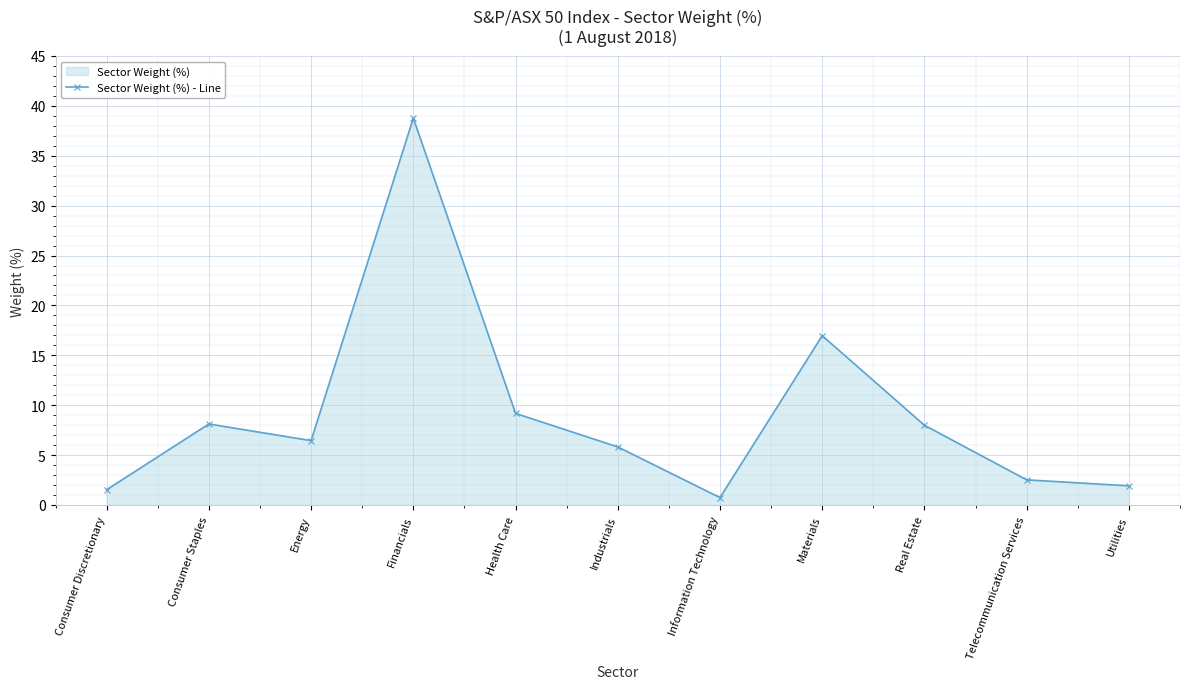

How many data points does each series have?

11